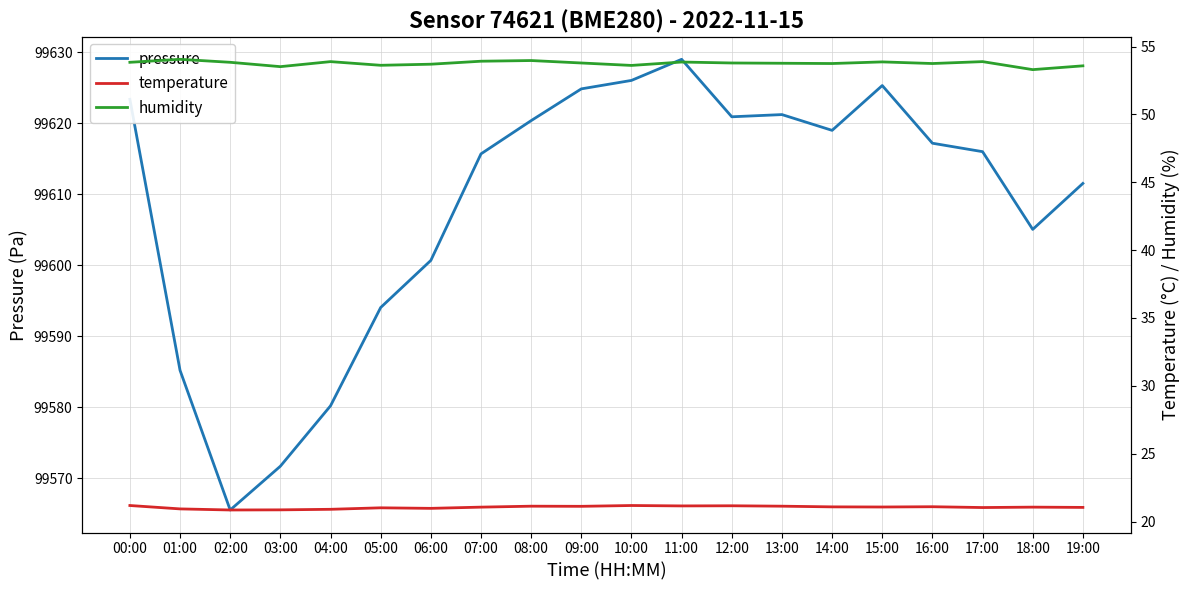

True or false: humidity and pressure intersect in this chart.

False